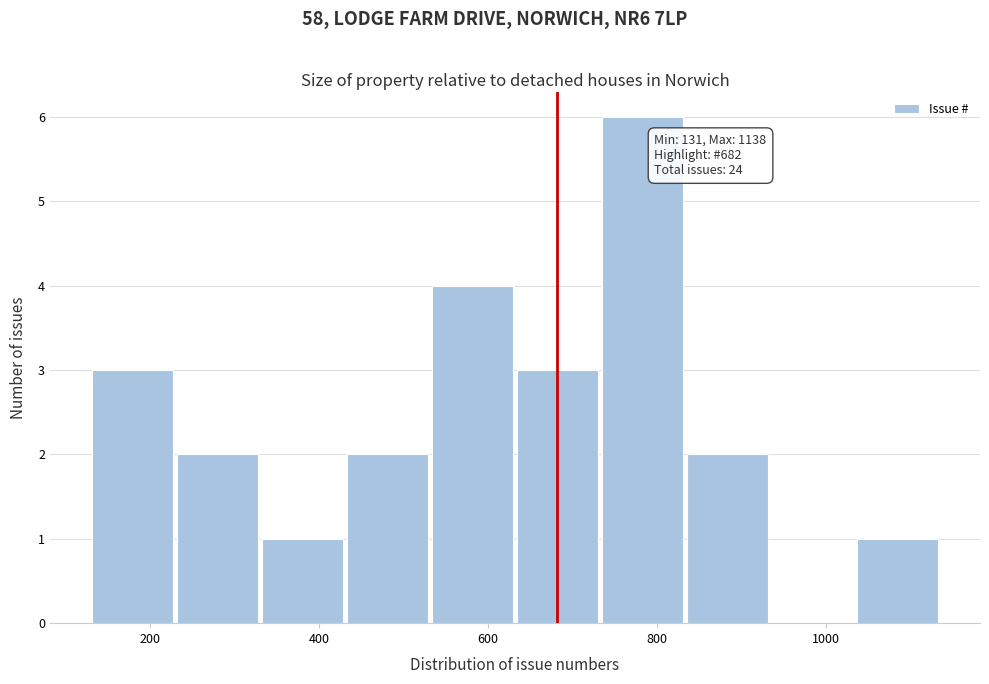

Over which range of the x-axis is the bar tallest?

740 to 840